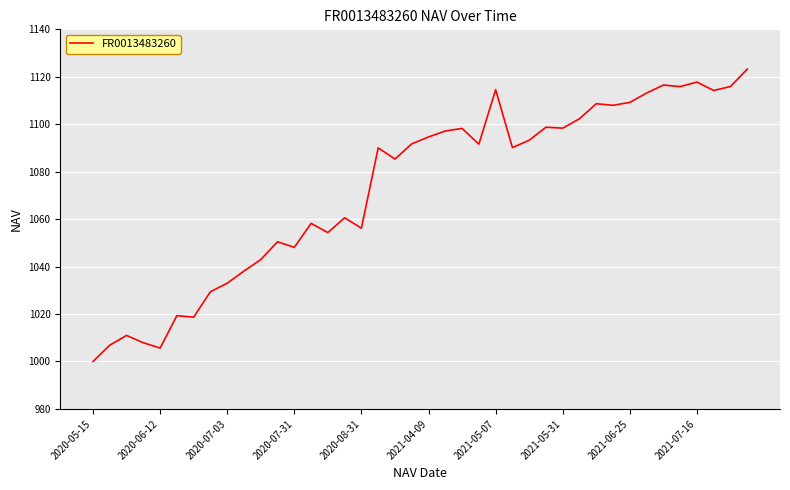

What is the minimum value shown in the chart?

1000.0